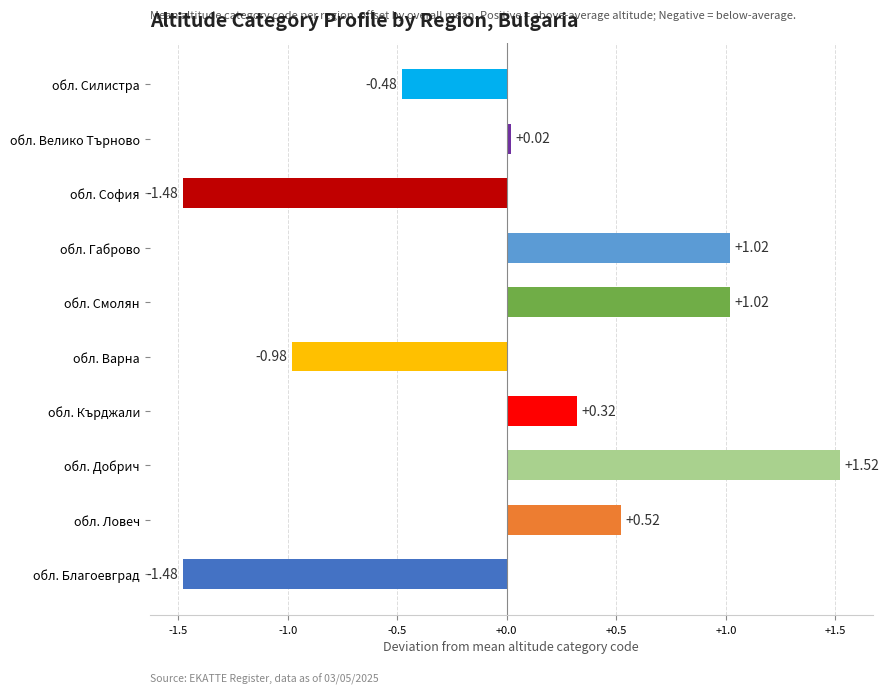

Where is the data nearest to the value 0?

обл. Велико Търново